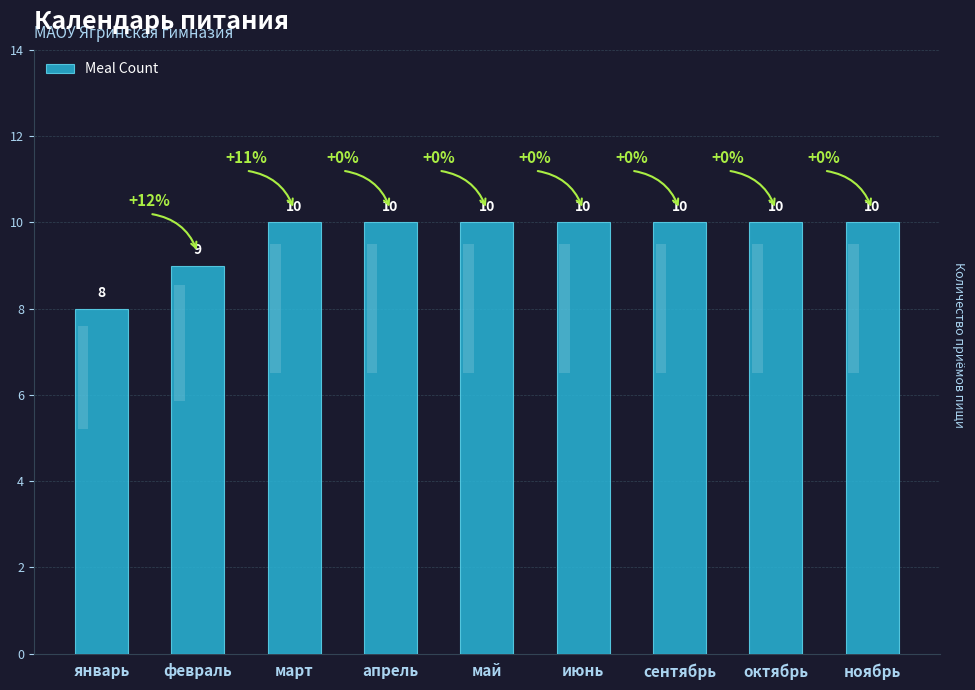

Which has a higher value, июнь or октябрь?

июнь